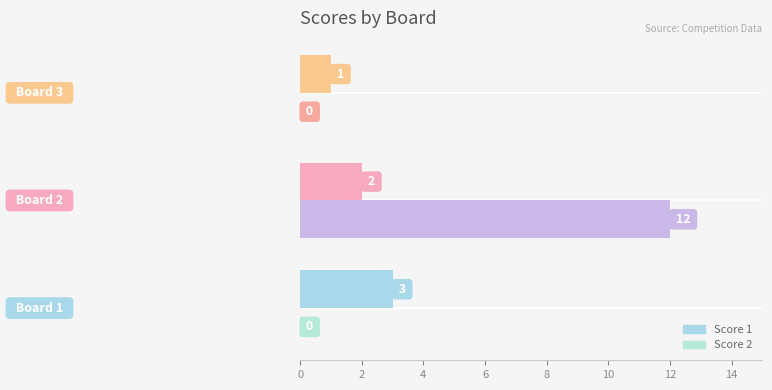

Which series has the widest spread of values?

Score 2